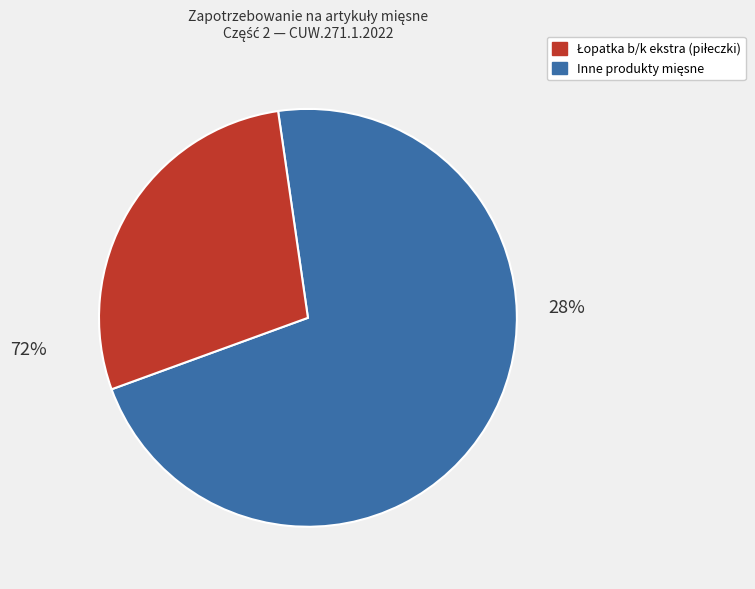

The Boczek surowy slice represents 7% of the pie. True or false?

False